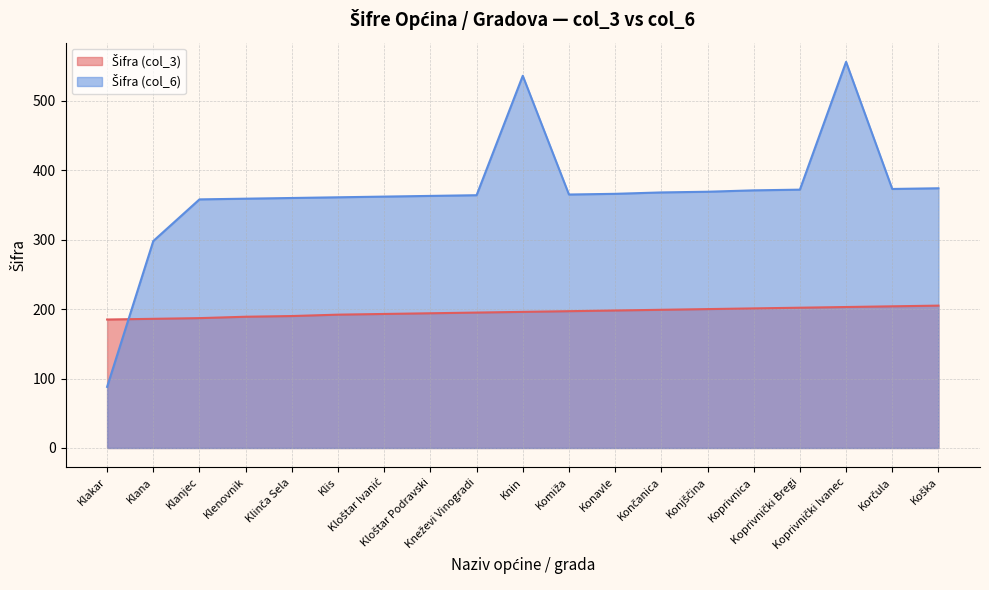

Does the chart display data point markers on the line(s)?

No